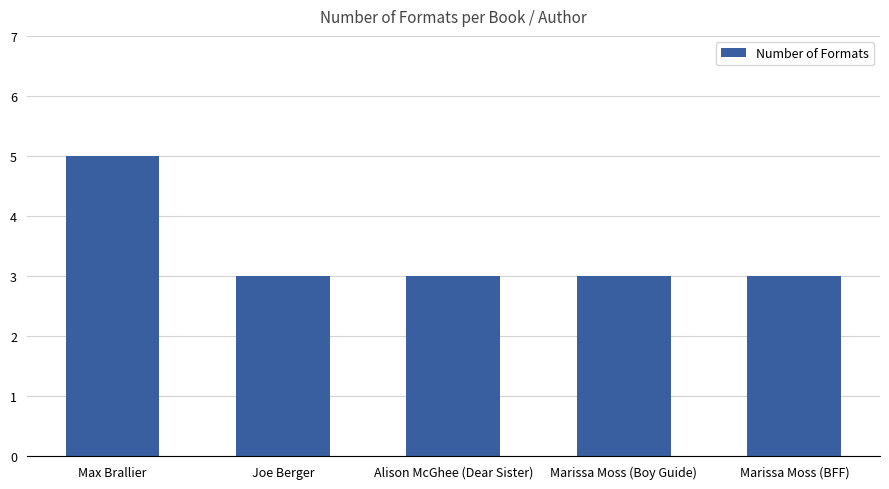

What is the change in value from Max Brallier to Marissa Moss (Boy Guide)?

-2